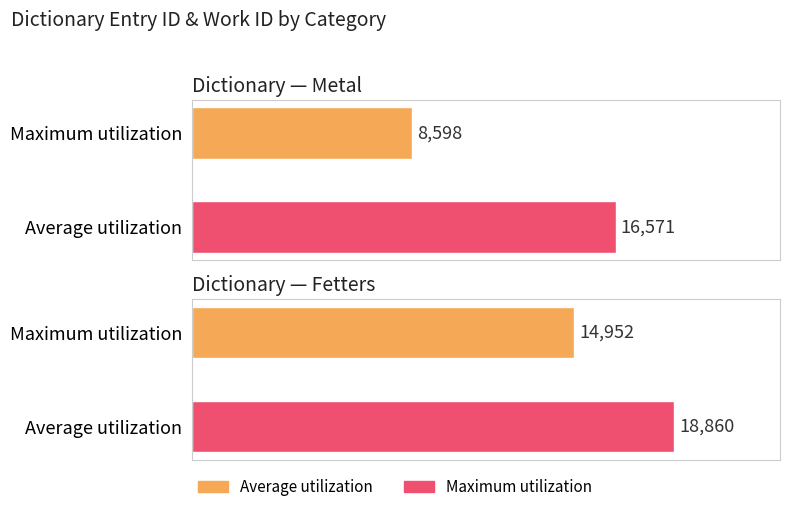

Is the value of Maximum utilization at Metal greater than the value of Average utilization at Metal?

Yes